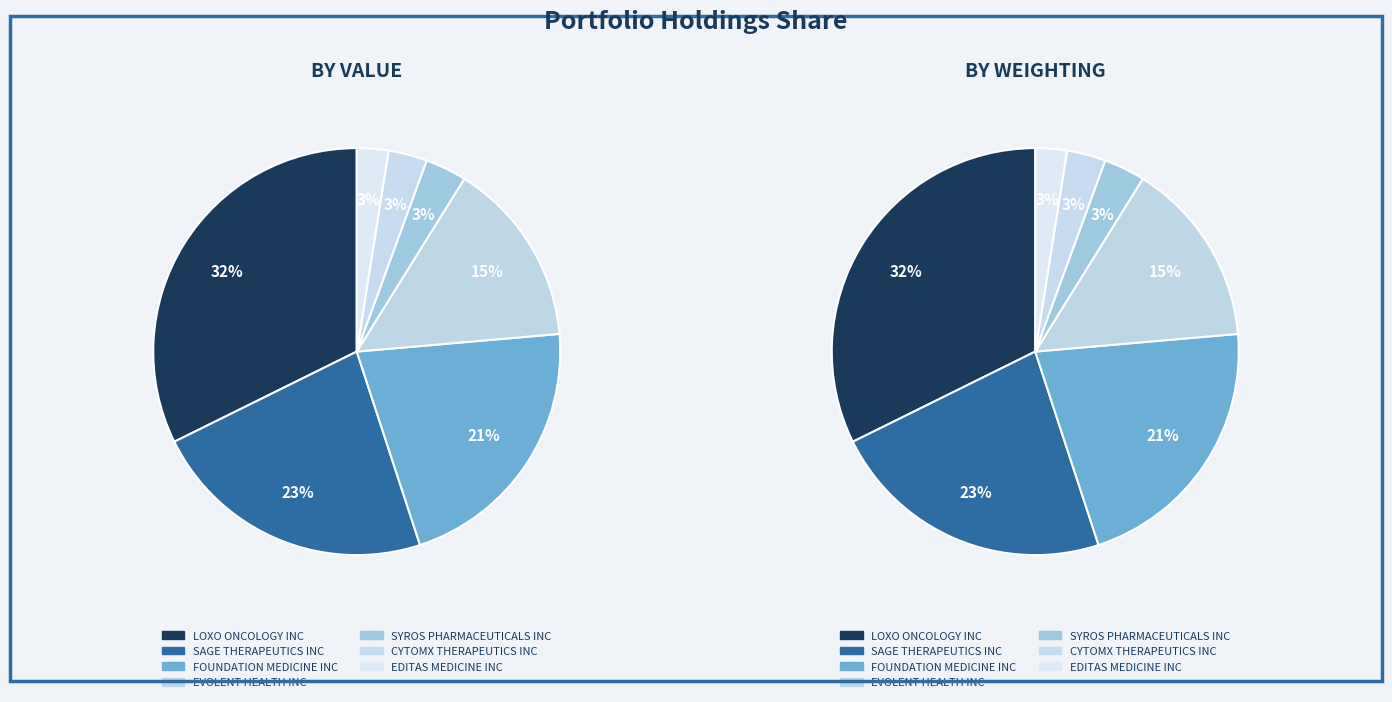

To the nearest percent, what portion does EDITAS MEDICINE INC represent?

3%